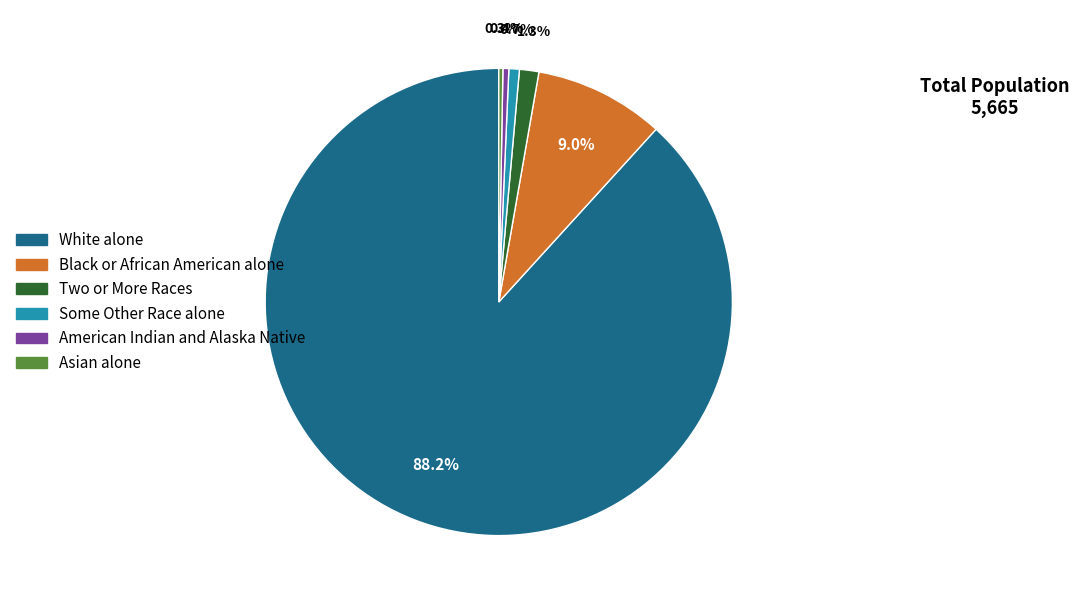

To the nearest percent, what is the combined percentage of Black or African American alone and Two or More Races?

10%